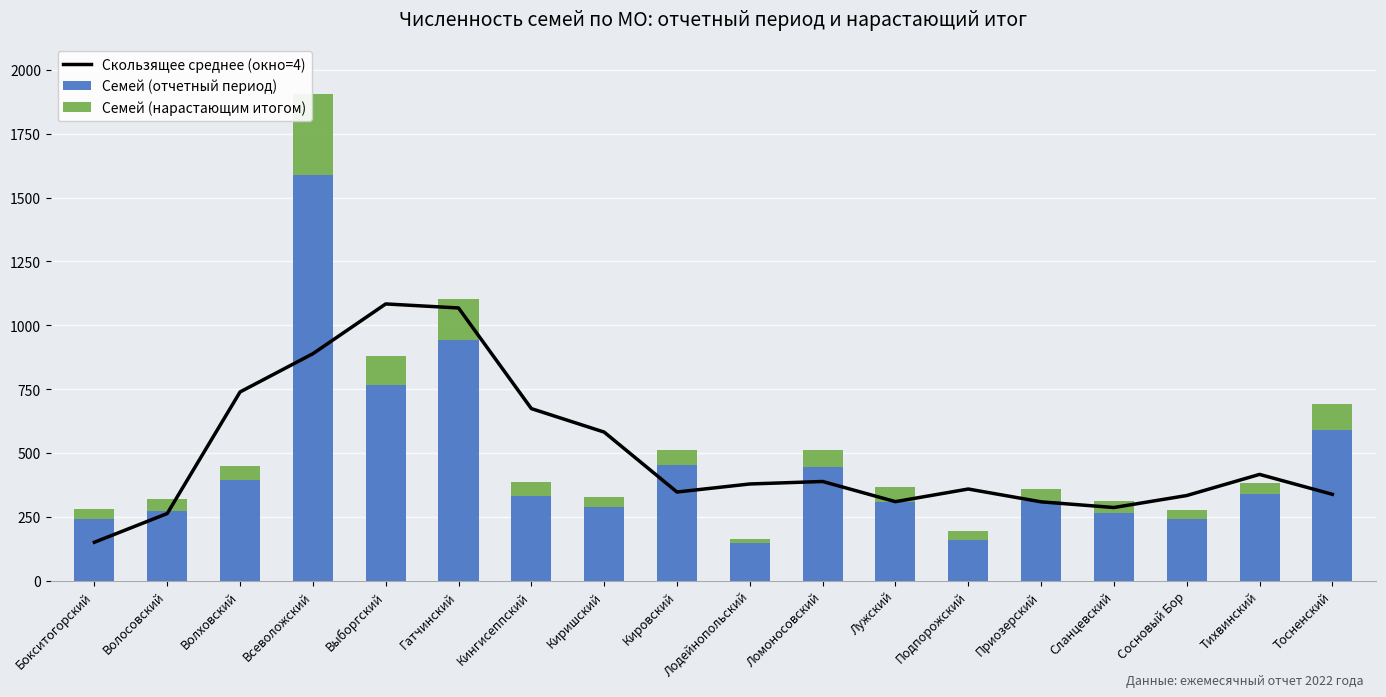

List the labels in order of Семей (нарастающим итогом) value, largest first.

Всеволожский, Гатчинский, Выборгский, Тосненский, Ломоносовский, Лужский, Кировский, Кингисеппский, Волховский, Приозерский, Волосовский, Сланцевский, Тихвинский, Киришский, Сосновый Бор, Бокситогорский, Подпорожский, Лодейнопольский